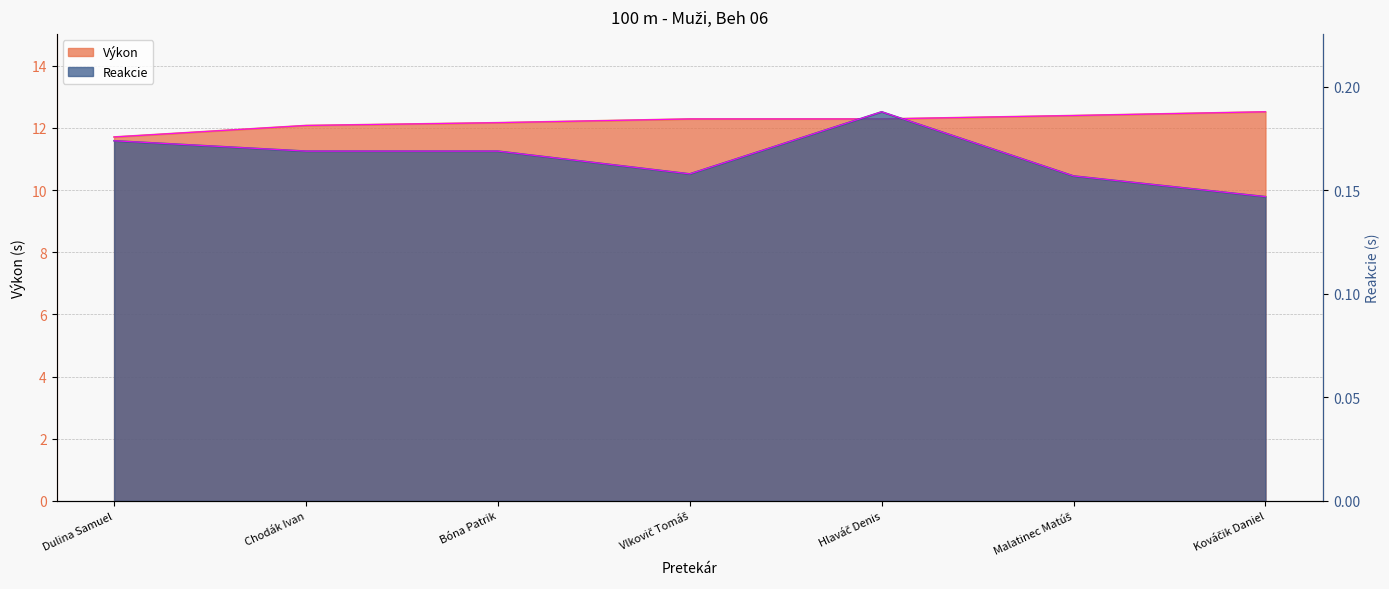

Which has a higher value, Hlaváč Denis or Bóna Patrik?

Hlaváč Denis